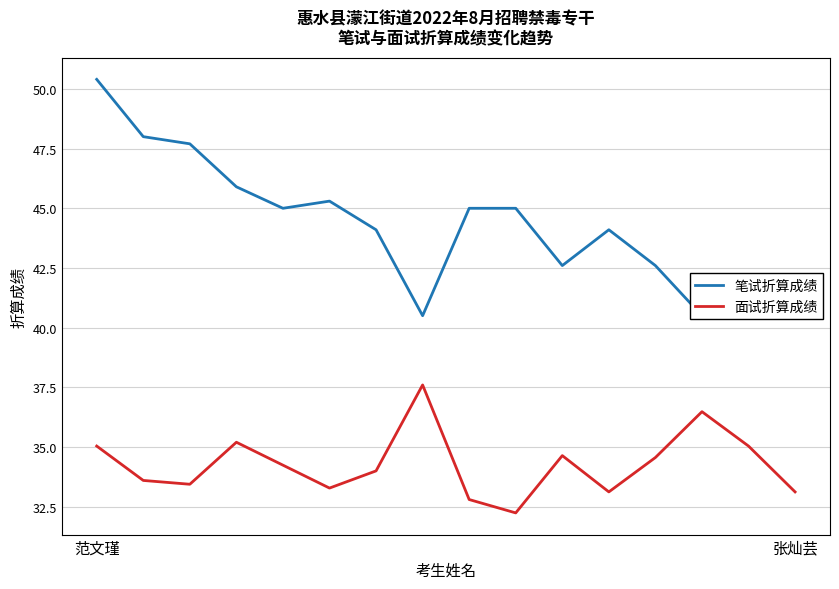

What is the highest value of the 面试折算成绩 series?

37.6